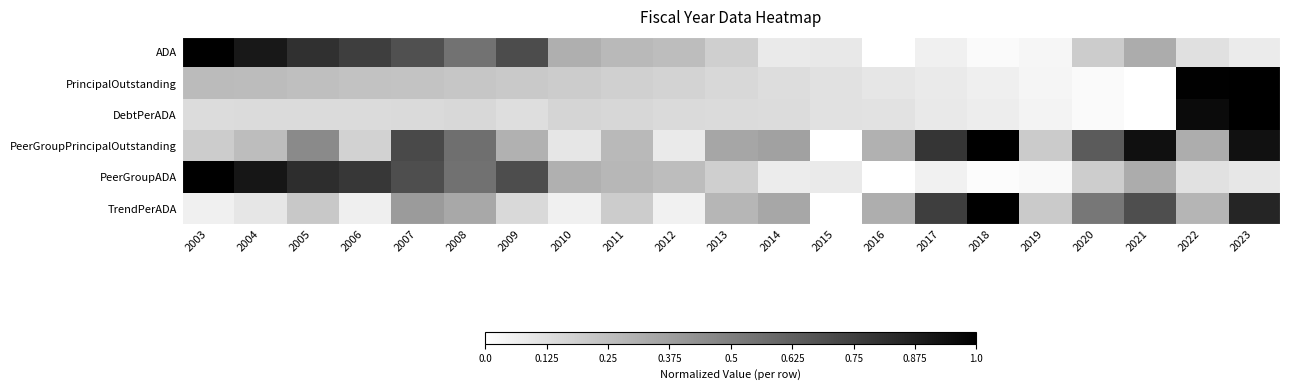

What is the greatest value displayed?

1.0